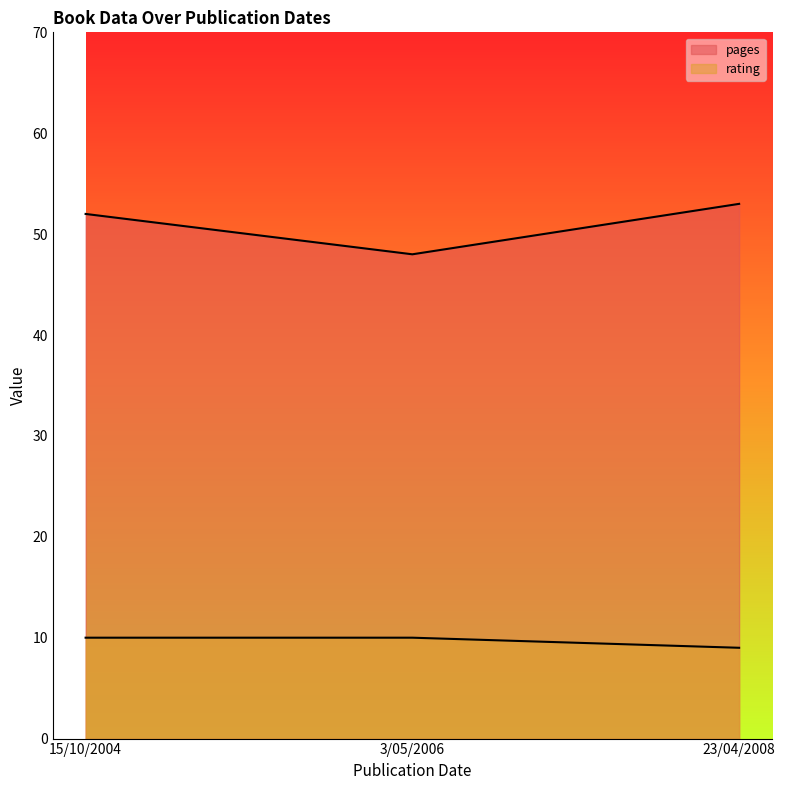

What is the value of the pages point at the 2nd from the left?

48